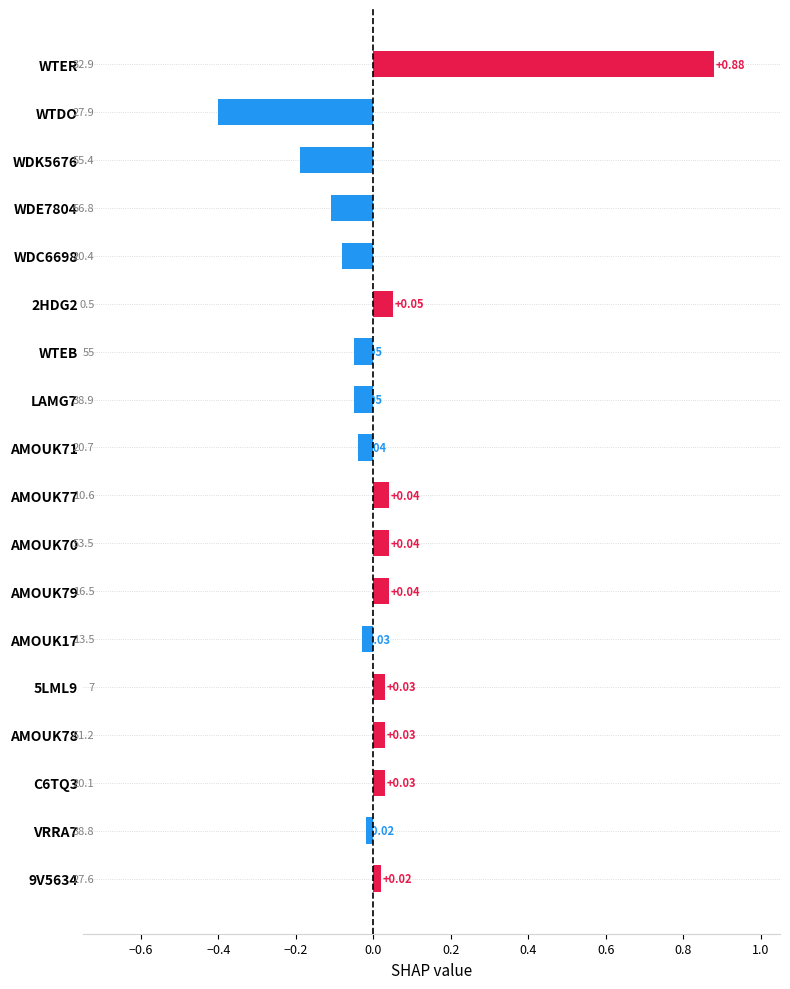

Between WTDO and AMOUK71, which is larger?

AMOUK71